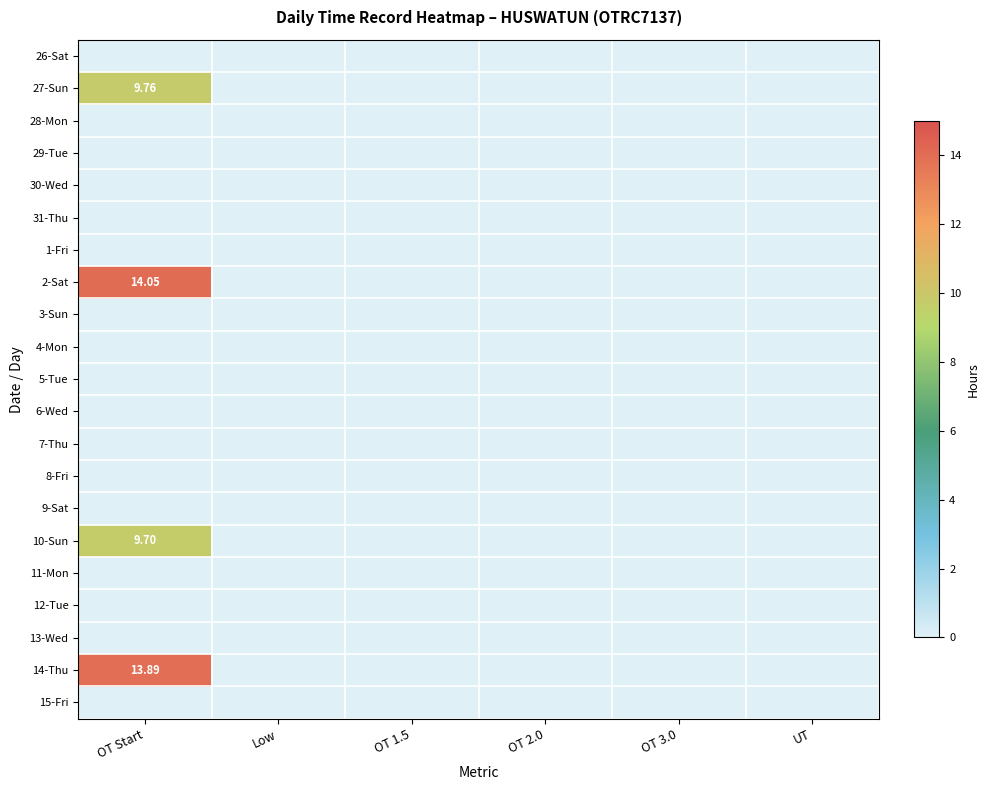

Is the value of 4-Mon at OT 3.0 greater than the value of 26-Sat at UT?

No